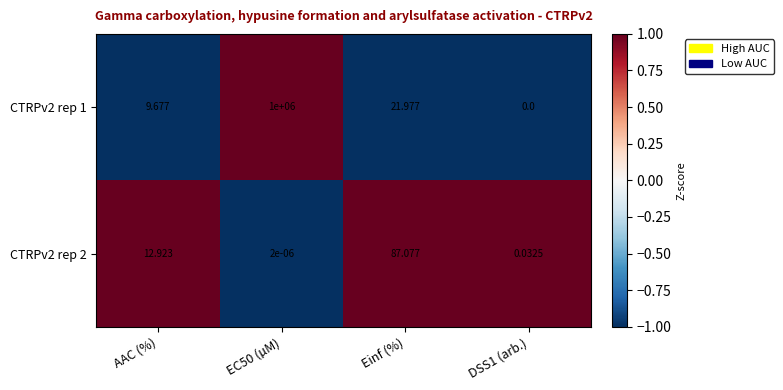

At which label does CTRPv2 rep 2 reach its peak?

Einf (%)